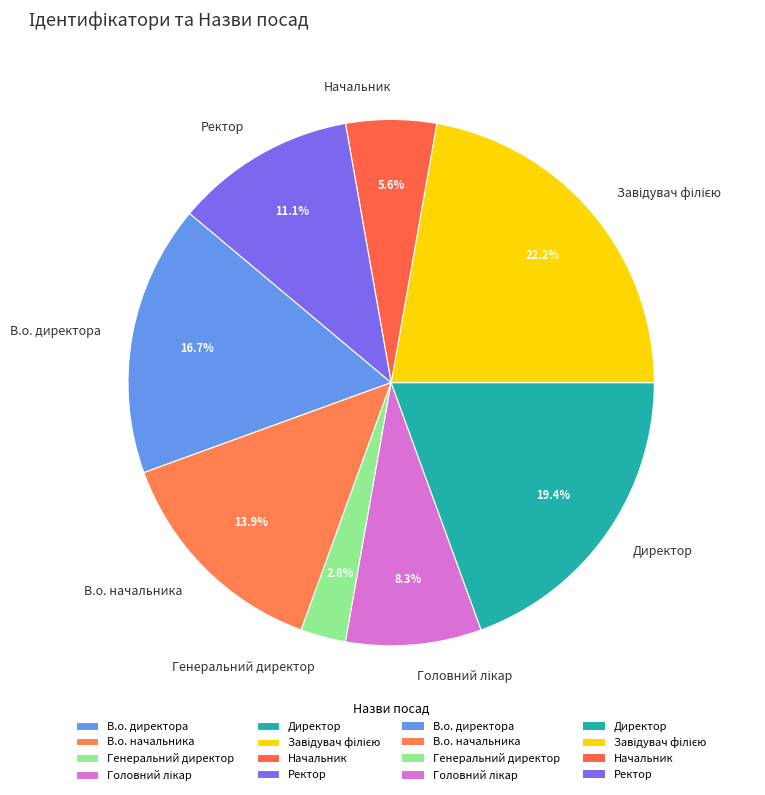

Between Ректор and В.о. директора, which is larger?

В.о. директора